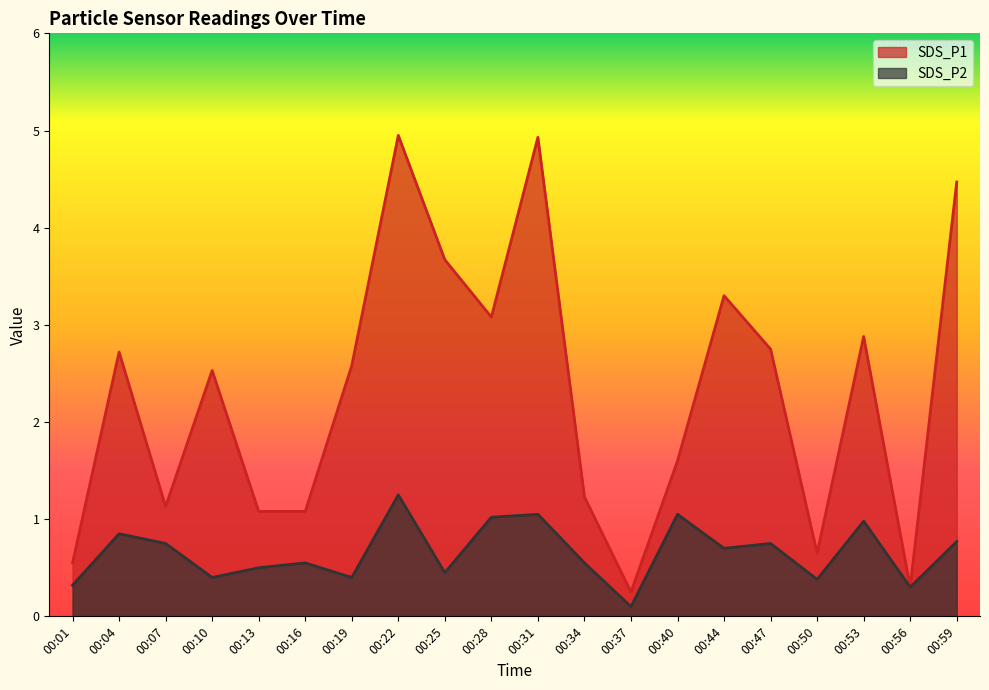

True or false: SDS_P1 has more than 2 interior local peaks.

True